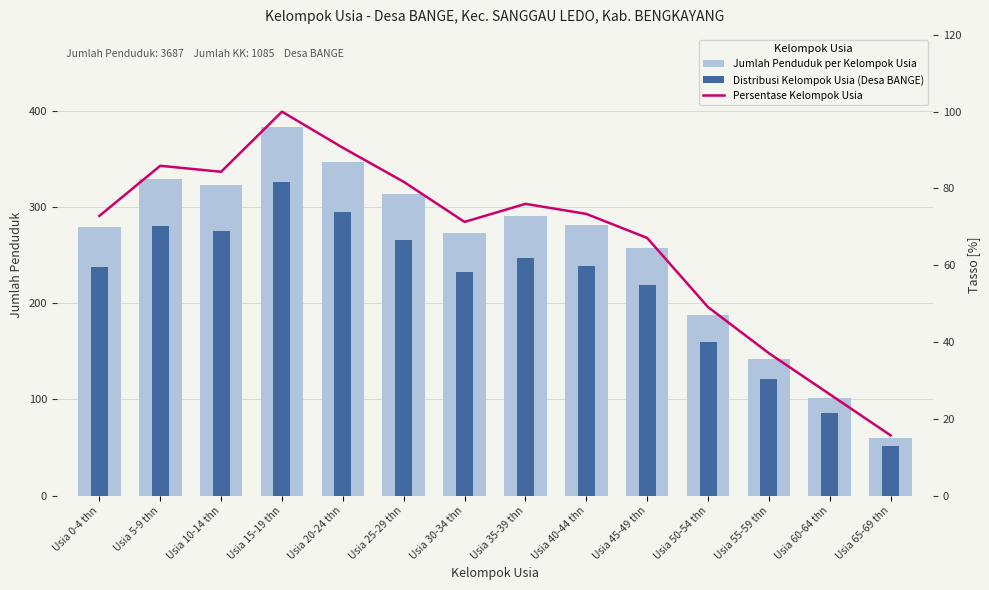

What value does the Distribusi Kelompok Usia (Desa BANGE) series have at Usia 45-49 thn?

218.4